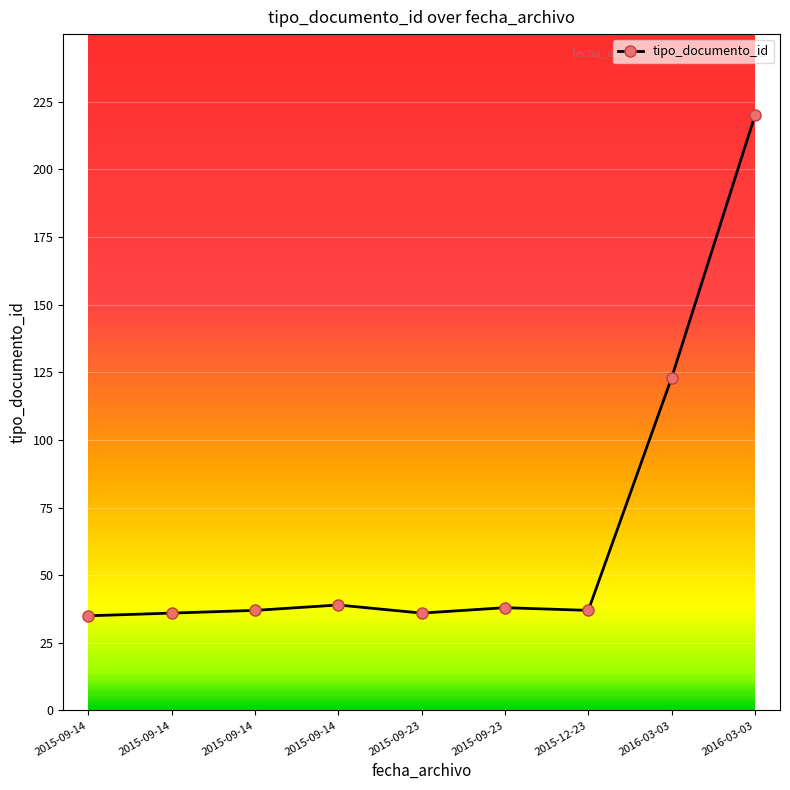

At which label is the value closest to 127?

2016-03-03